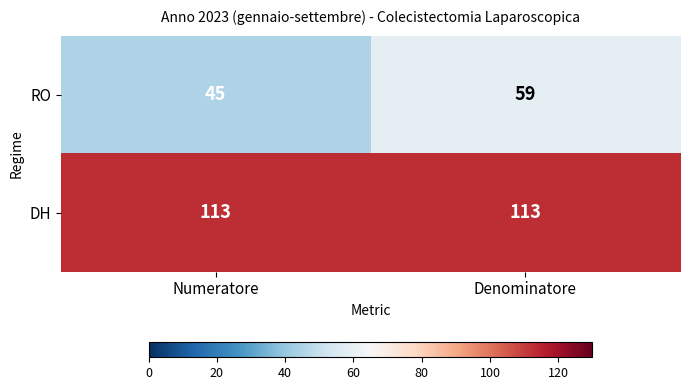

Read the DH value at Numeratore.

113